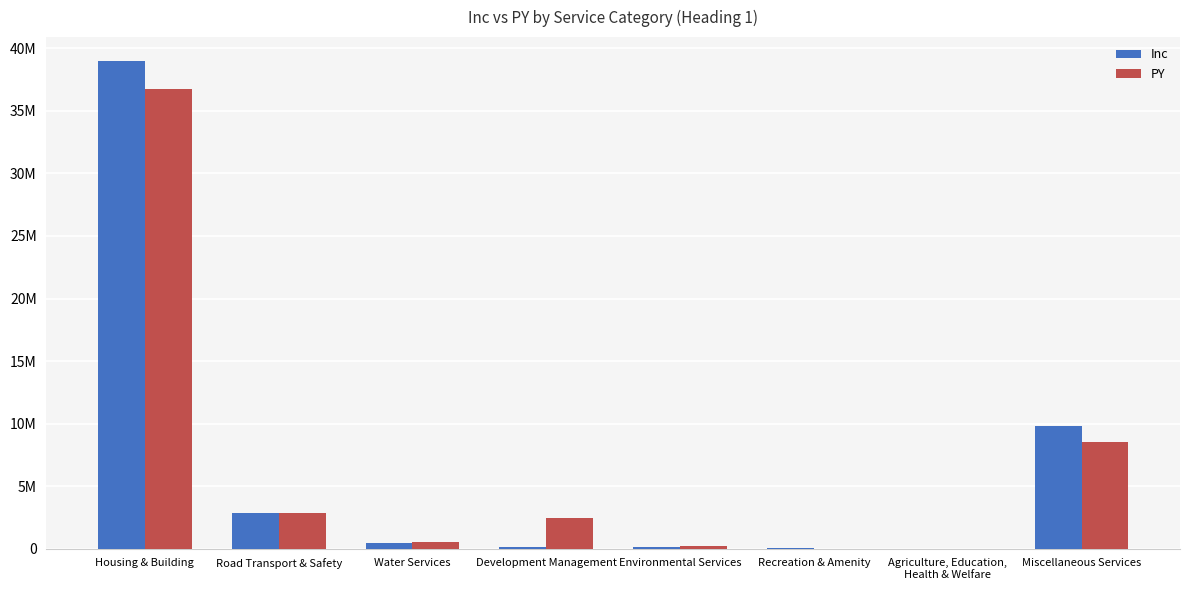

Is it true that PY equals 499200 at Water Services?

True